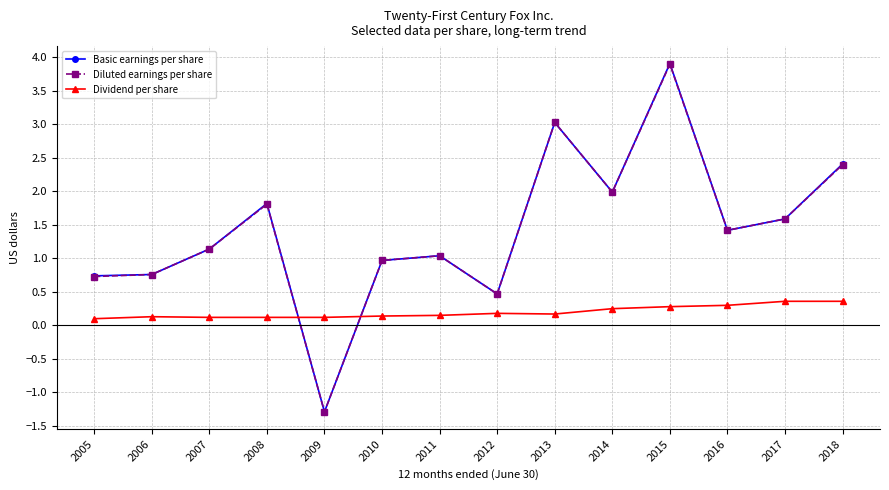

Which series has the widest spread of values?

Basic earnings per share